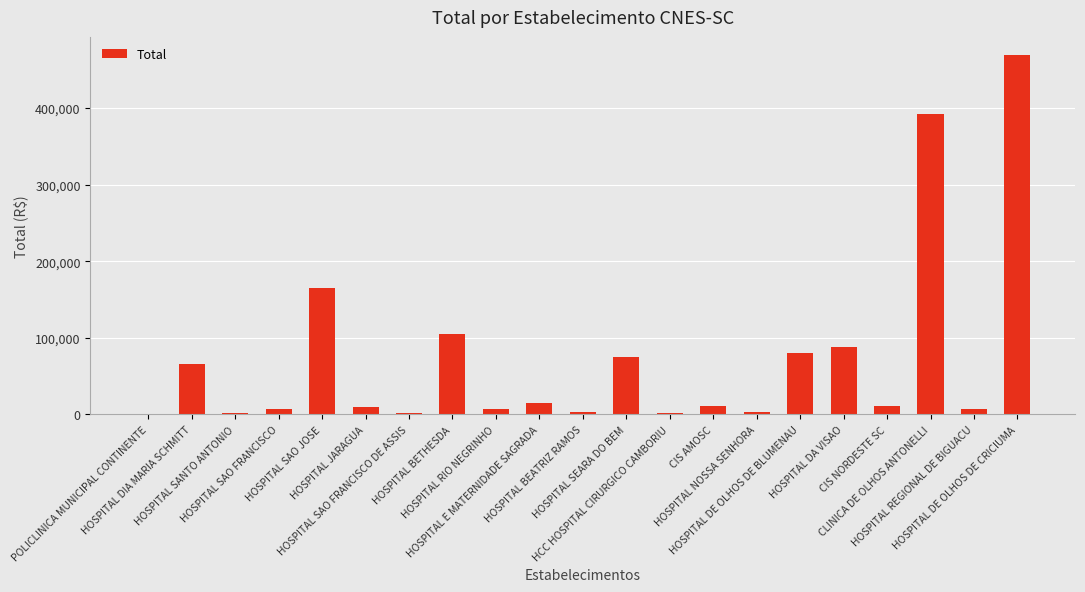

What is the sum of all values?

1522857.8